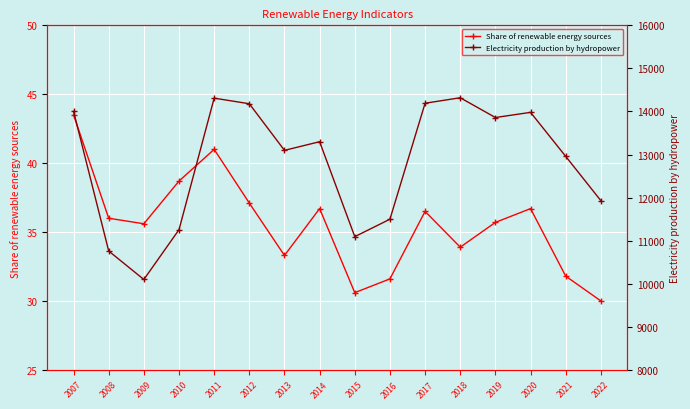

At which label does Share of renewable energy sources first exceed 36?

2007